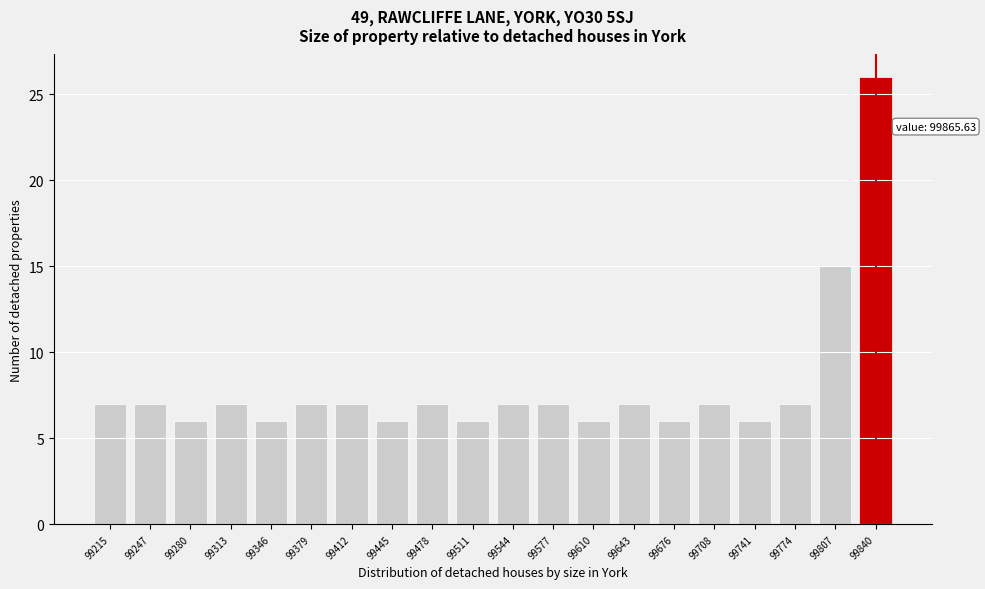

Reading right to left, extract all data points from this chart.

26	15	7	6	7	6	7	6	7	7	6	7	6	7	7	6	7	6	7	7